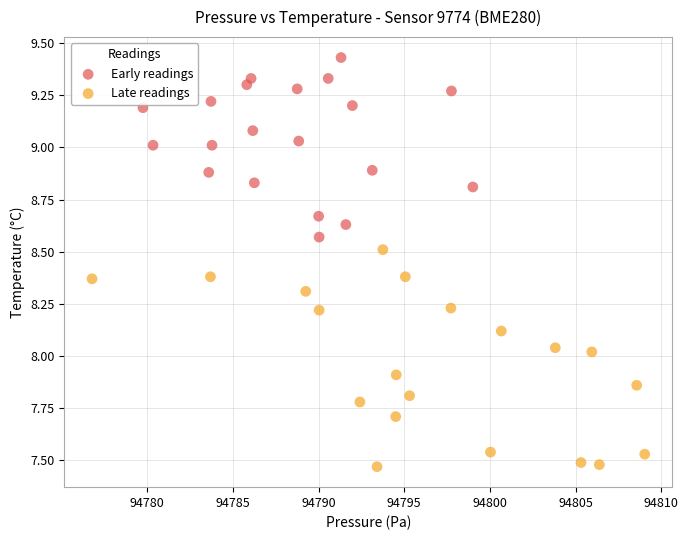

What are all the series names shown in the legend?

Early readings, Late readings